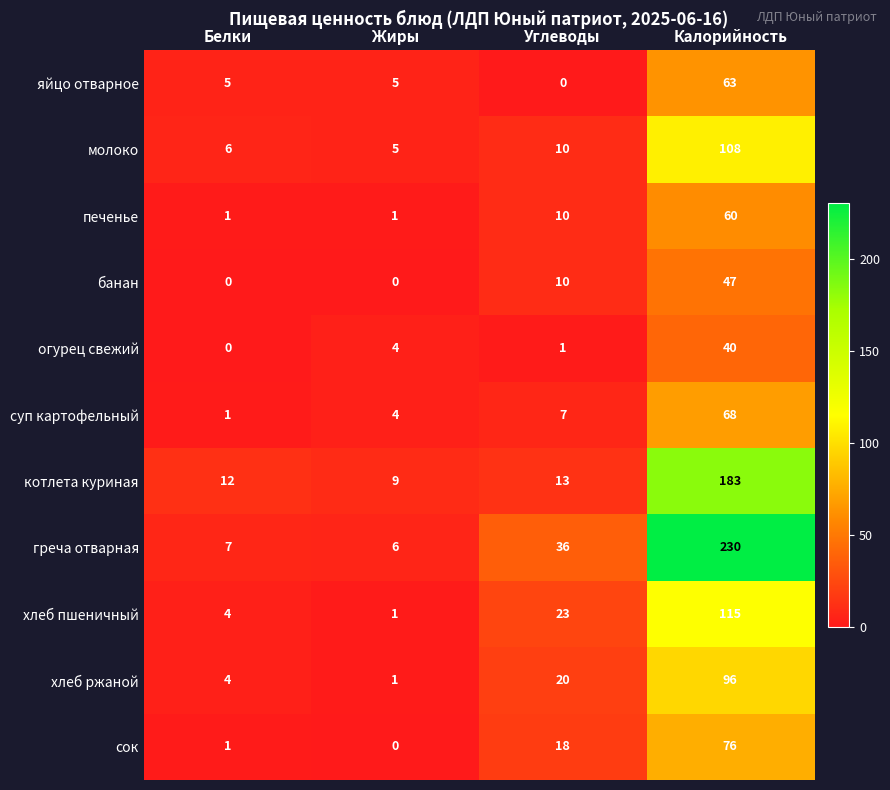

What is the approximate value of суп картофельный at Жиры?

4